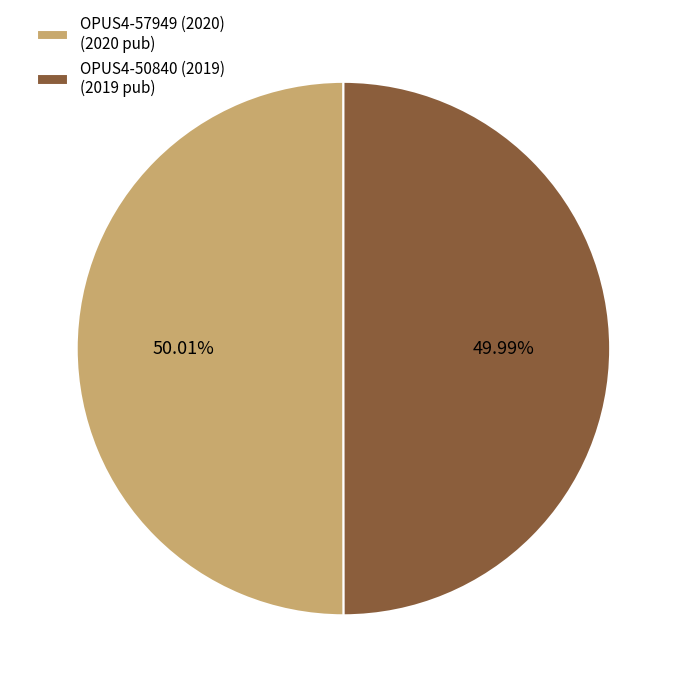

What is the ratio of the value at OPUS4-57949 (2020) to the value at OPUS4-50840 (2019)?

1.0